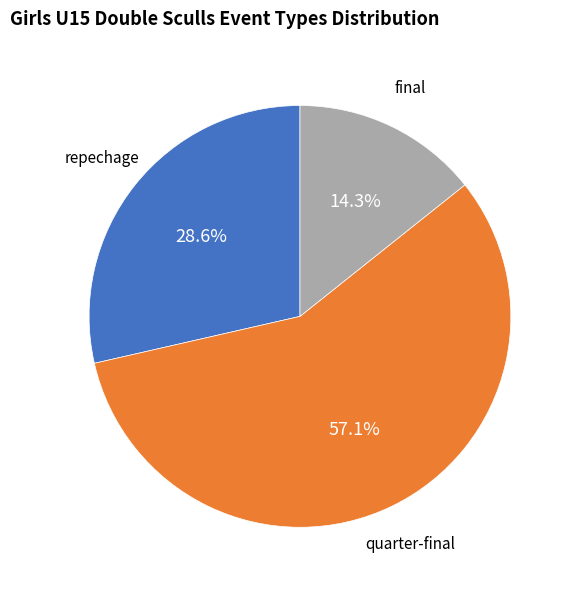

Is there a majority slice in this chart?

Yes